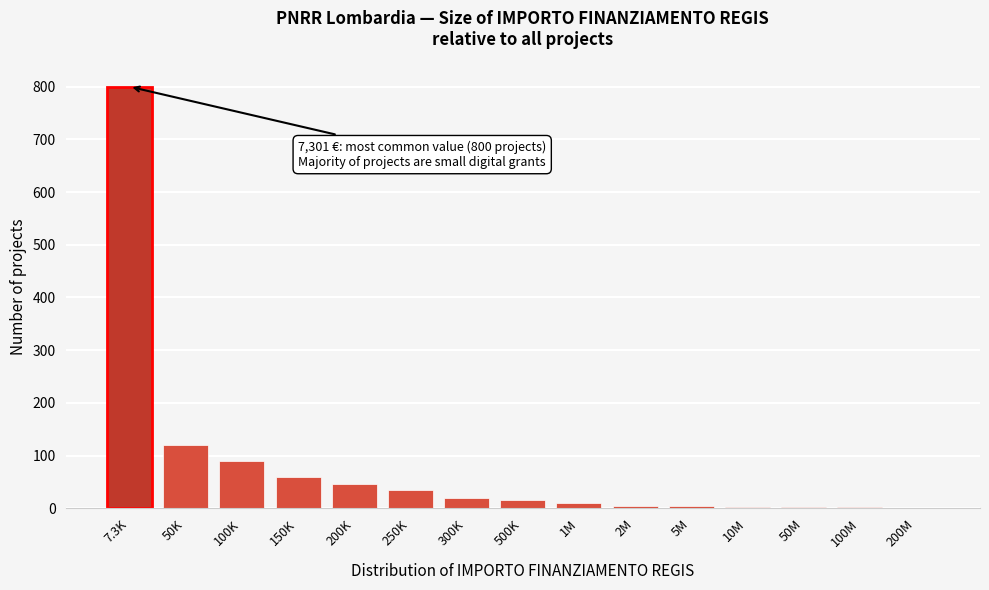

What is the sum of all values?

1211